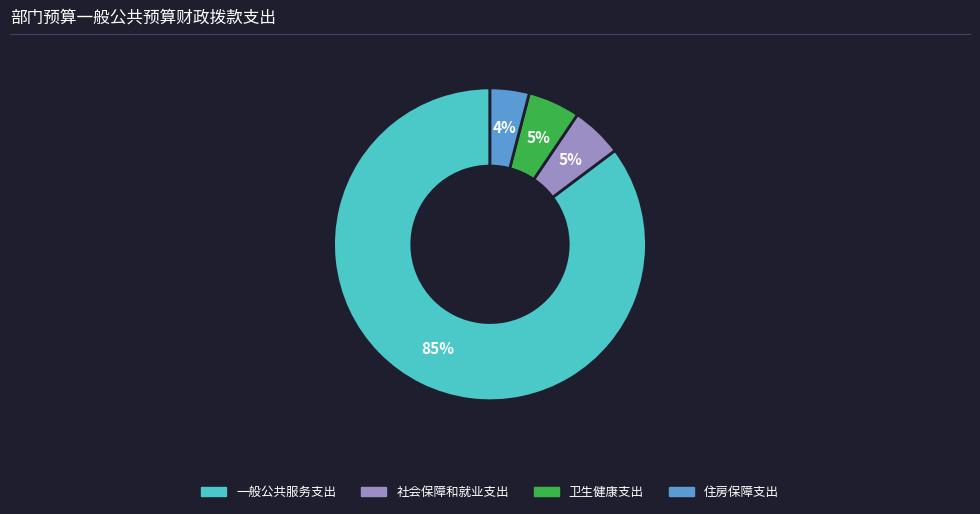

Which category has the biggest portion of the pie?

一般公共服务支出